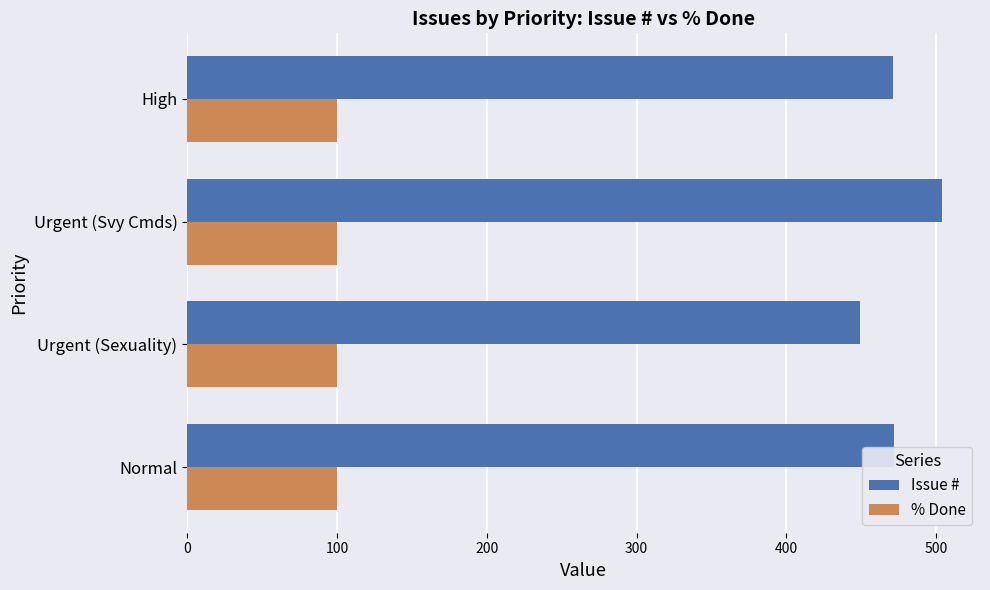

What is the minimum value shown in the chart?

100